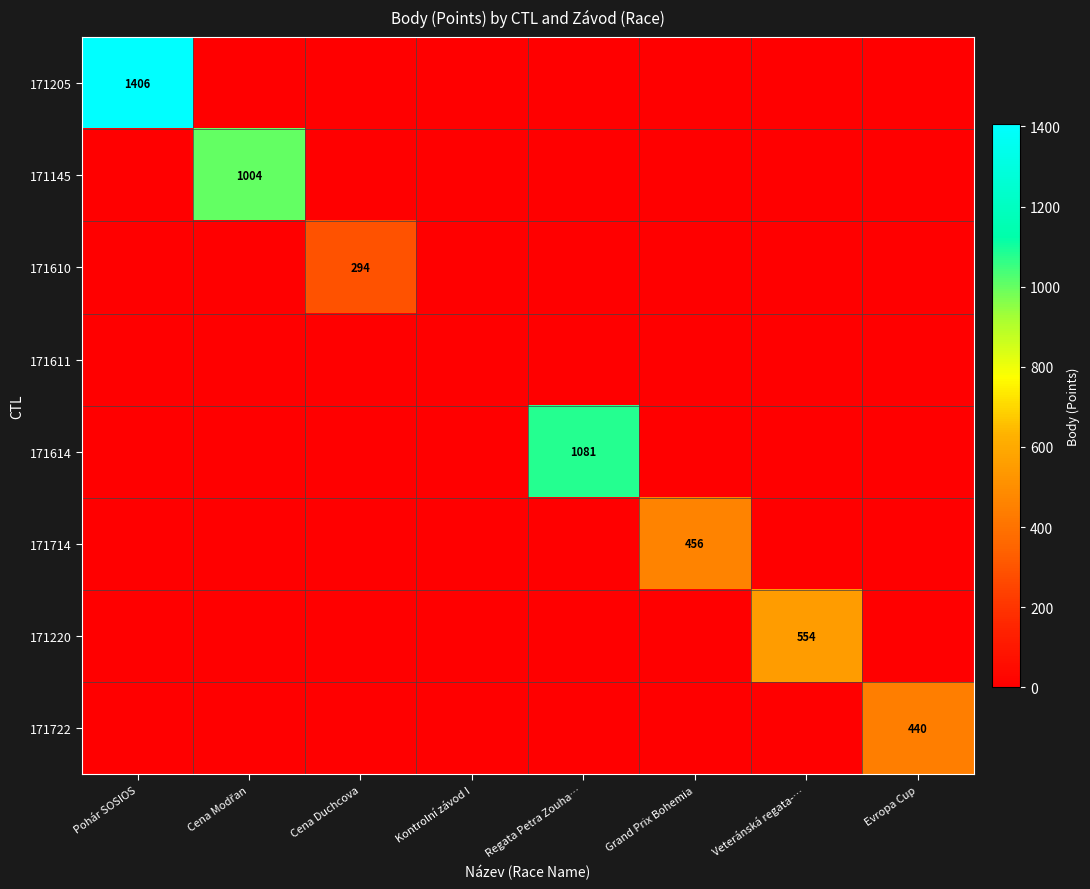

Which series has the largest total across all categories?

171205